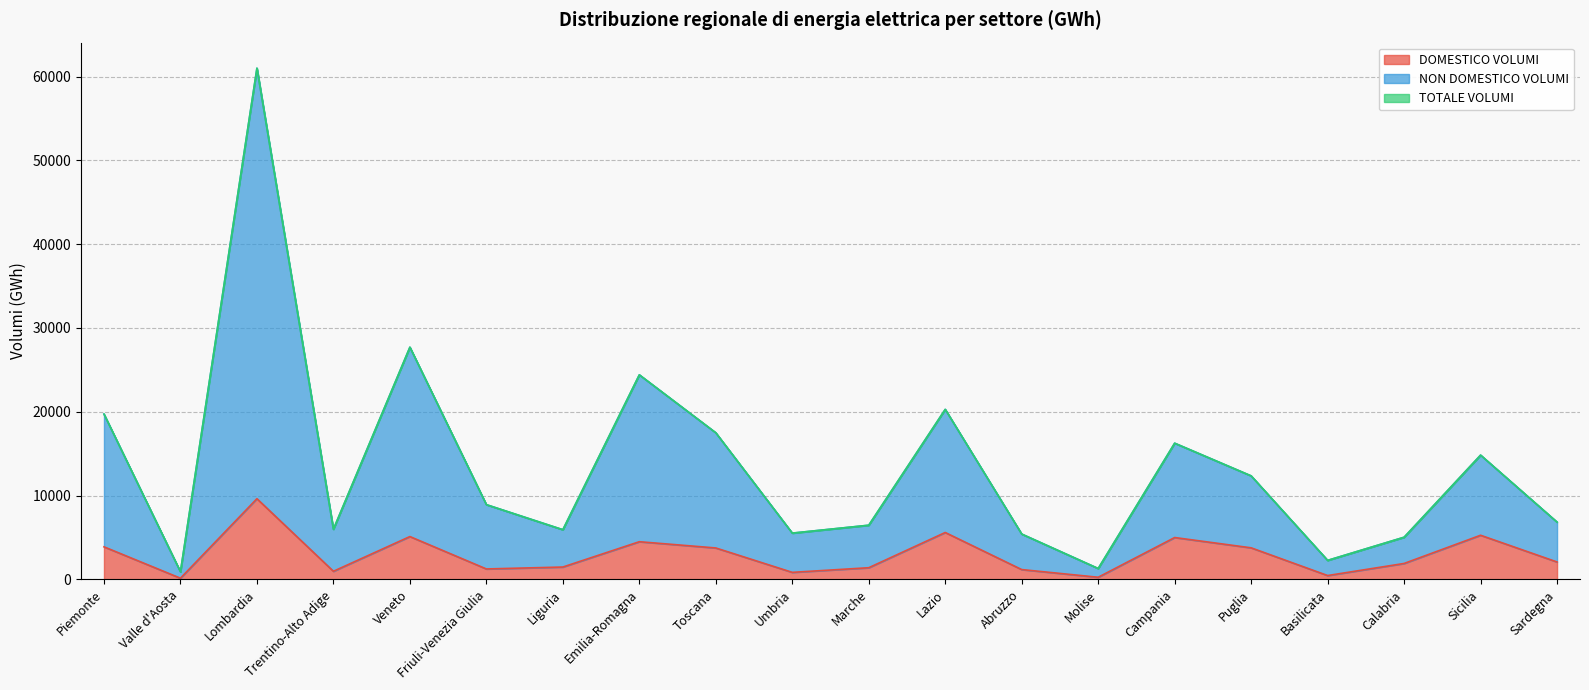

What position from the right is Sicilia?

2